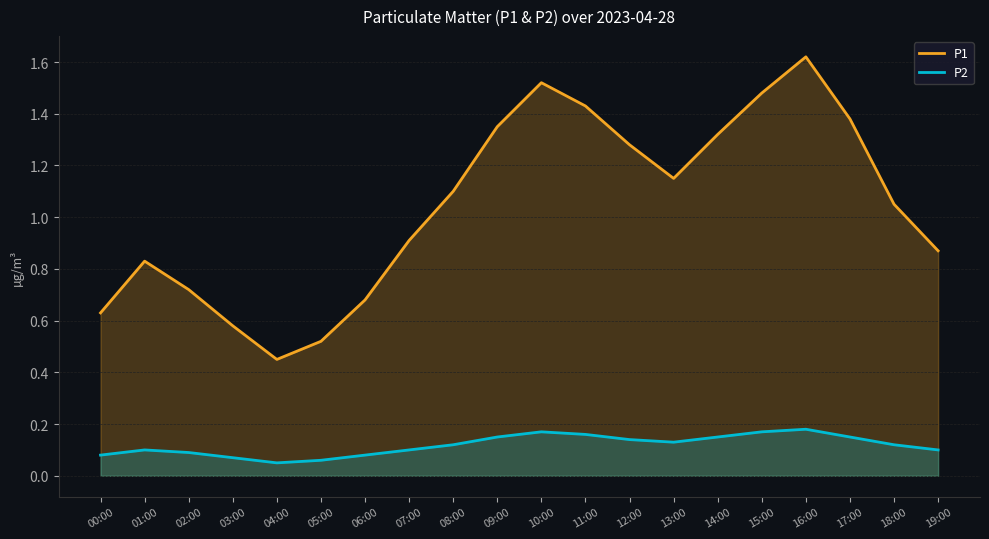

Rank the categories by P1 value from highest to lowest.

16:00, 10:00, 15:00, 11:00, 17:00, 09:00, 14:00, 12:00, 13:00, 08:00, 18:00, 07:00, 19:00, 01:00, 02:00, 06:00, 00:00, 03:00, 05:00, 04:00